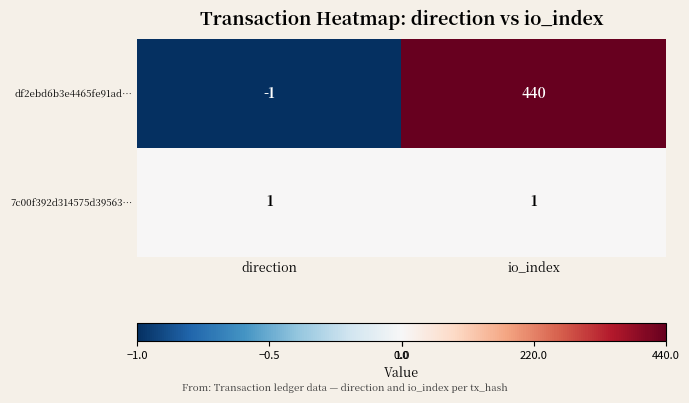

How many distinct data groups are displayed?

2